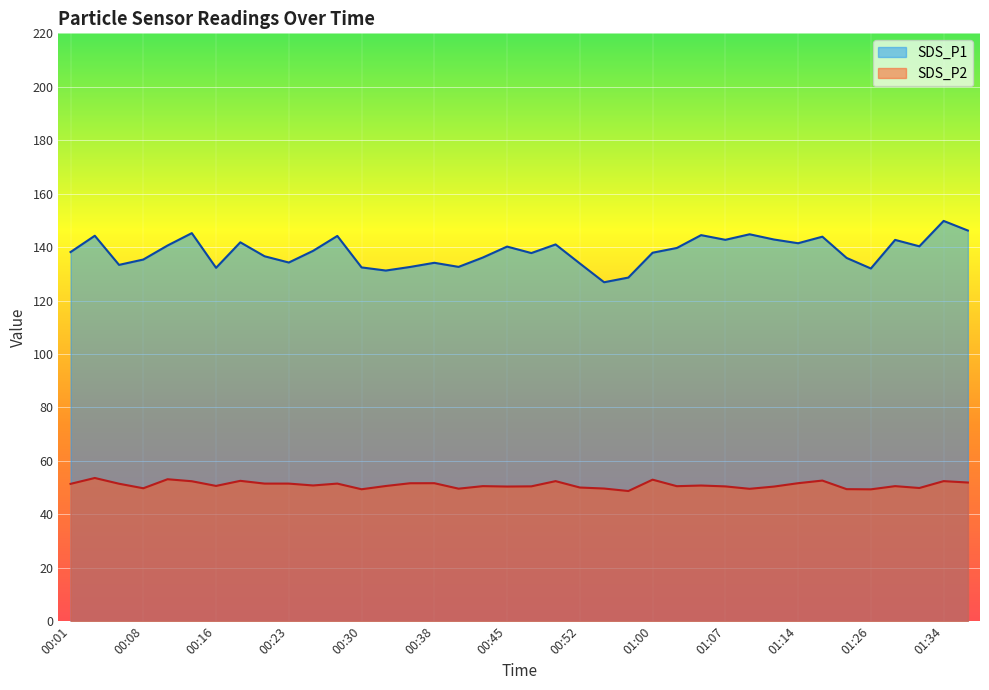

True or false: SDS_P2 and SDS_P1 intersect in this chart.

False